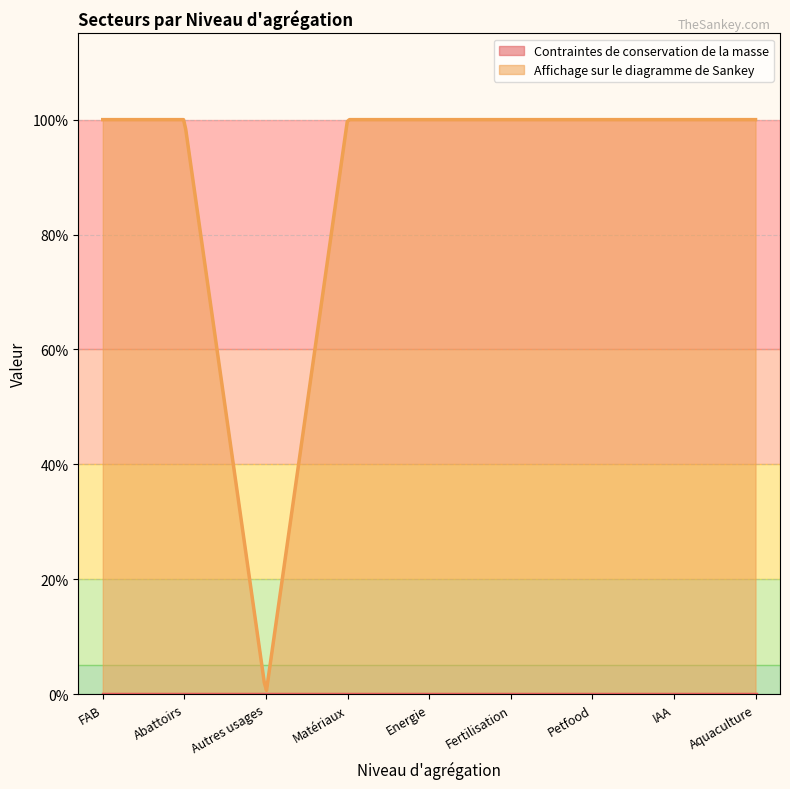

What is the total value across all series at Energie?

1